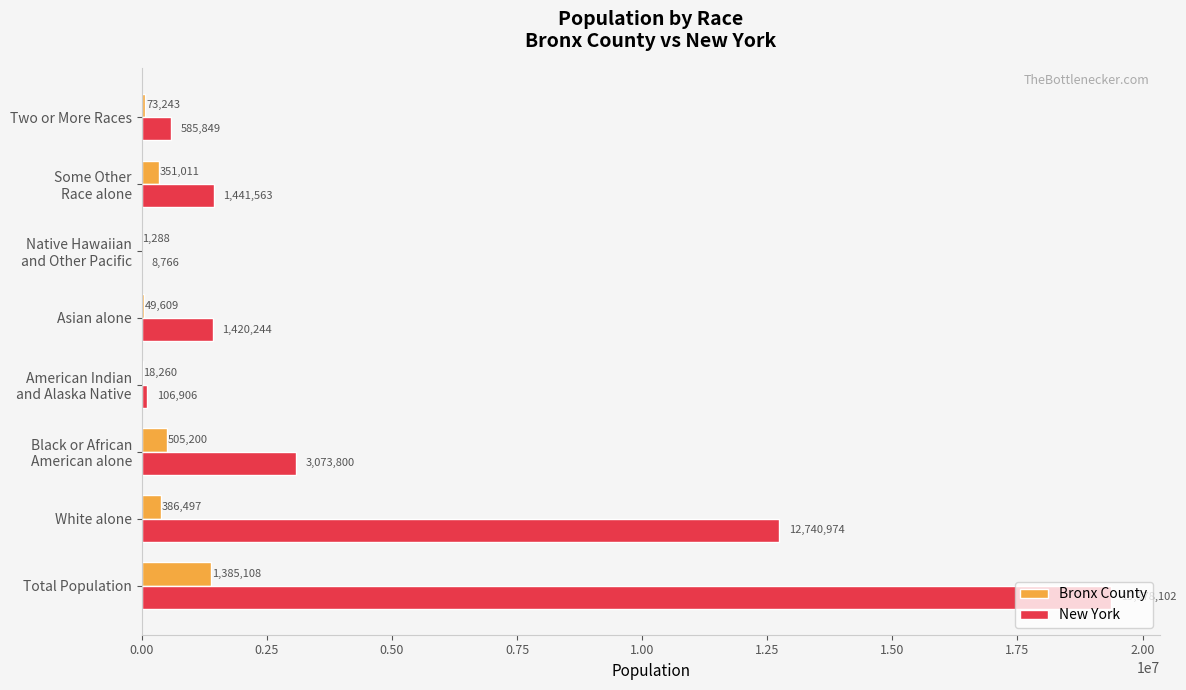

What is the maximum value for Bronx County?

1385108